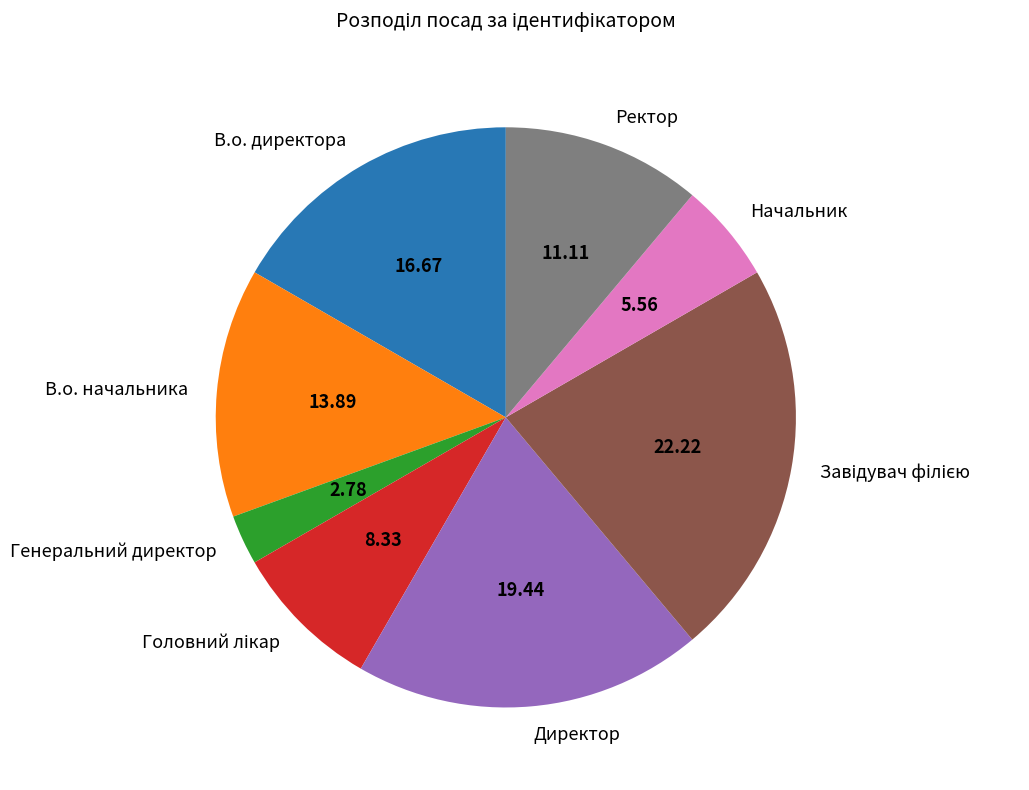

Does В.о. директора account for over 50% of the chart?

No